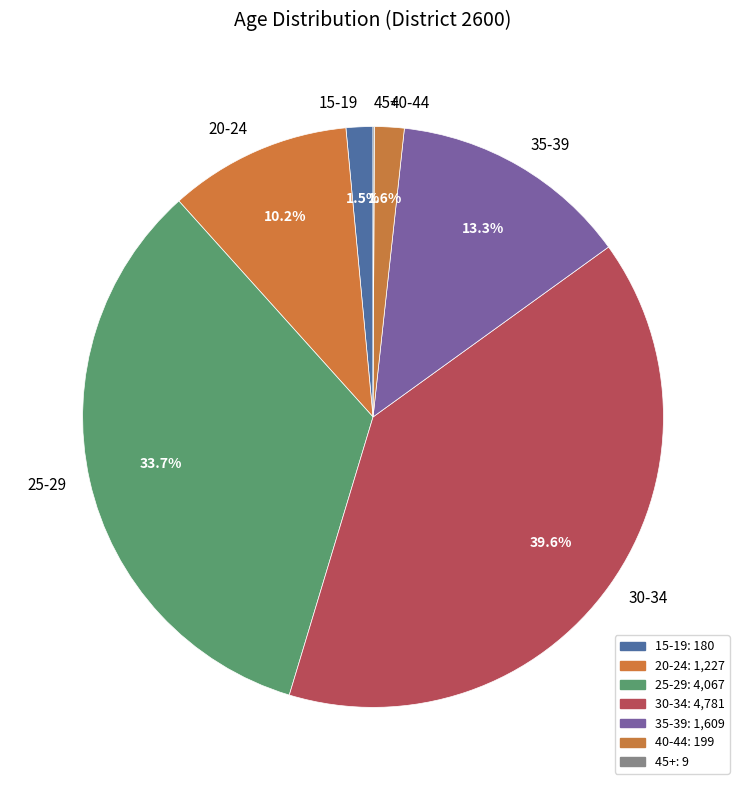

Which category has the biggest portion of the pie?

30-34